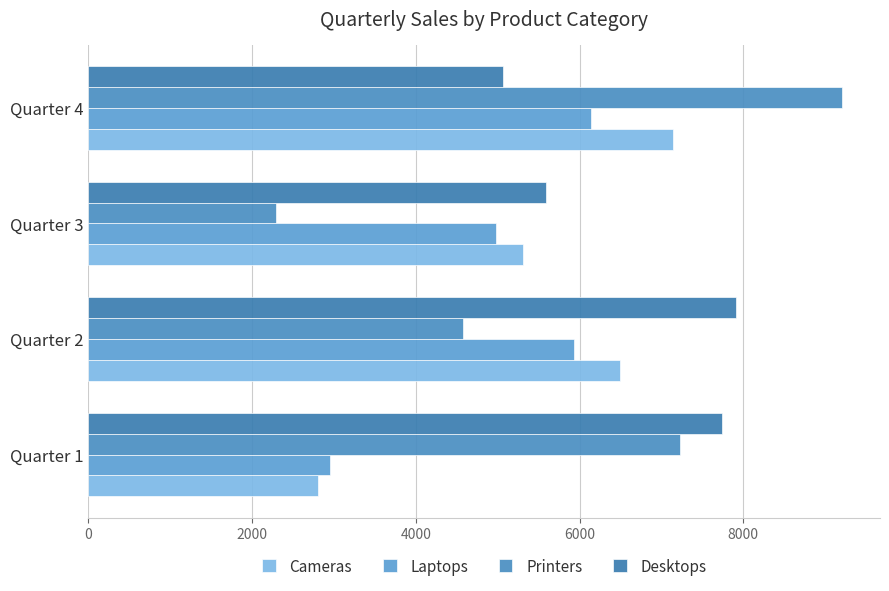

How many data points does each series have?

4